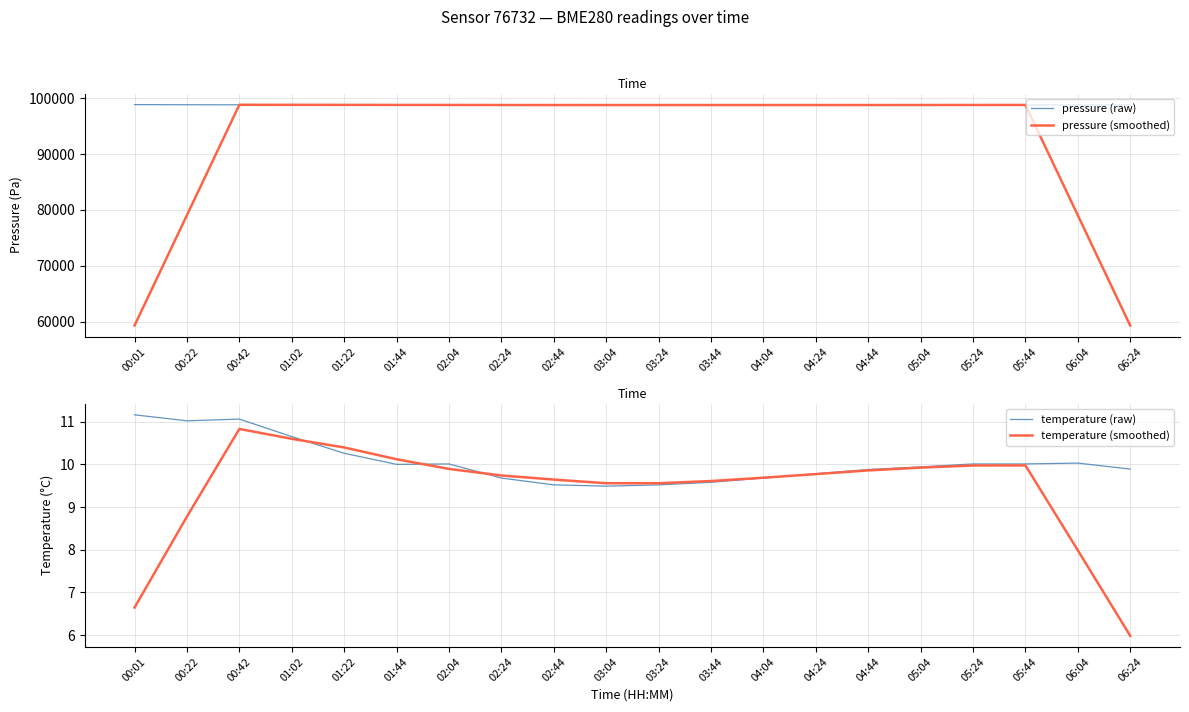

Reading right to left, what are all the values shown in this chart?

pressure (raw): 06:24=98811.7	06:04=98806.6	05:44=98803.3	05:24=98804.1	05:04=98798.0	04:44=98793.6	04:24=98794.3	04:04=98796.8	03:44=98793.3	03:24=98797.9	03:04=98793.8	02:44=98789.7	02:24=98793.4	02:04=98804.1	01:44=98812.6	01:22=98821.8	01:02=98829.8	00:42=98830.8	00:22=98844.2	00:01=98870.1
pressure (smoothed): 06:24=59284.3	06:04=79045.1	05:44=98804.7	05:24=98801.1	05:04=98798.7	04:44=98797.4	04:24=98795.2	04:04=98795.2	03:44=98795.2	03:24=98794.3	03:04=98793.7	02:44=98795.8	02:24=98798.7	02:04=98804.3	01:44=98812.3	01:22=98819.8	01:02=98827.8	00:42=98839.3	00:22=79075.0	00:01=59309.0
temperature (raw): 06:24=9.9	06:04=10.0	05:44=10.0	05:24=10.0	05:04=9.9	04:44=9.9	04:24=9.8	04:04=9.7	03:44=9.6	03:24=9.5	03:04=9.5	02:44=9.5	02:24=9.7	02:04=10.0	01:44=10.0	01:22=10.3	01:02=10.7	00:42=11.1	00:22=11.0	00:01=11.2
temperature (smoothed): 06:24=6.0	06:04=8.0	05:44=10.0	05:24=10.0	05:04=9.9	04:44=9.9	04:24=9.8	04:04=9.7	03:44=9.6	03:24=9.6	03:04=9.6	02:44=9.6	02:24=9.7	02:04=9.9	01:44=10.1	01:22=10.4	01:02=10.6	00:42=10.8	00:22=8.8	00:01=6.6